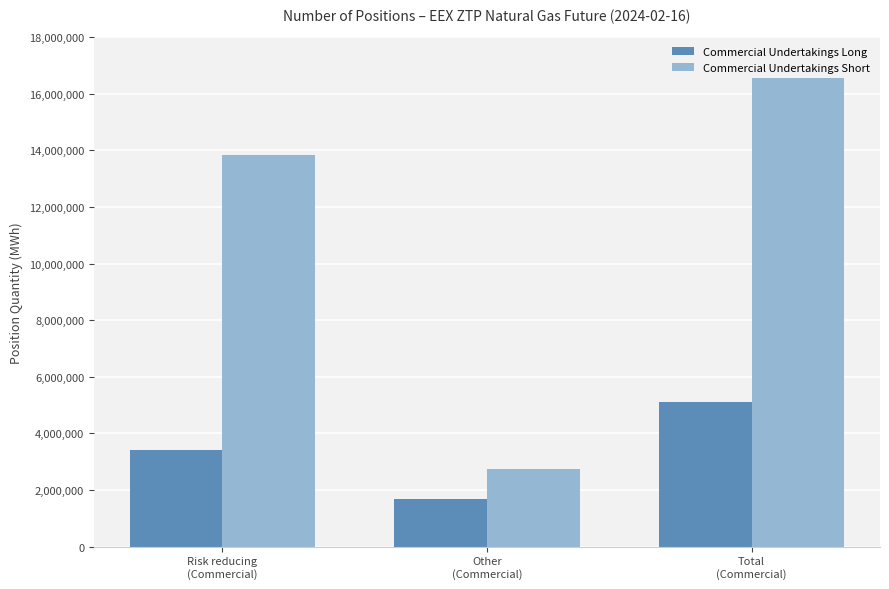

Which category has the lowest value in the Commercial Undertakings Long series?

Other
(Commercial)